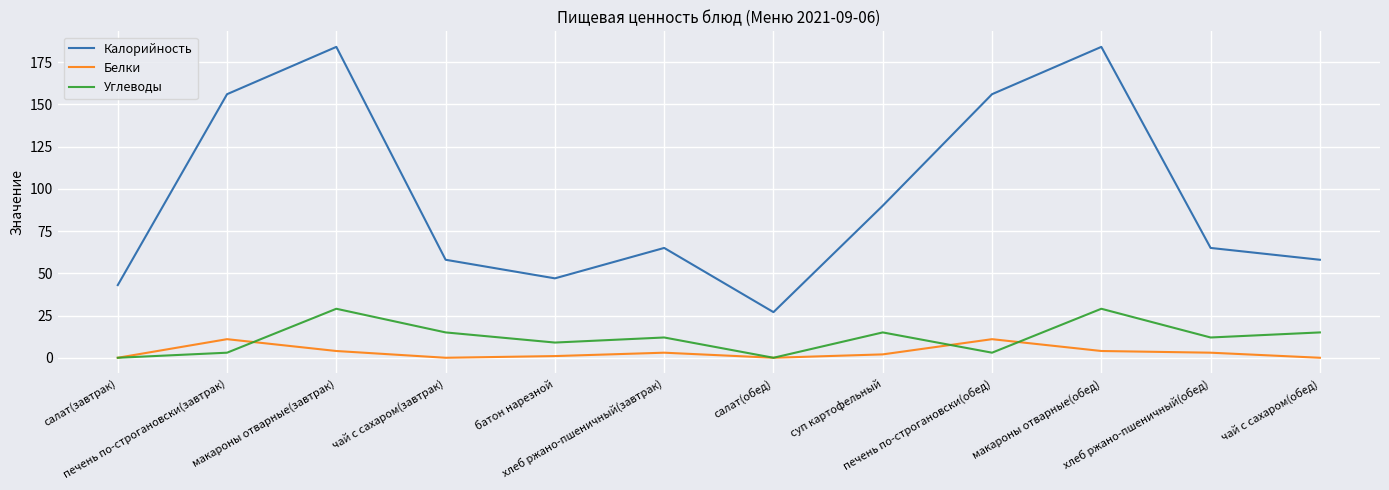

True or false: Углеводы and Калорийность cross at least once.

False